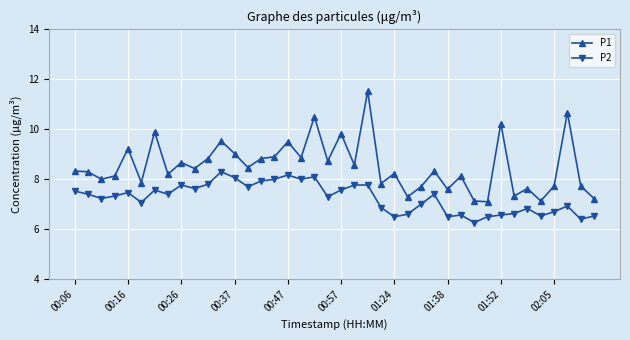

What is the value of the P1 point at the 4th from the left?

8.1